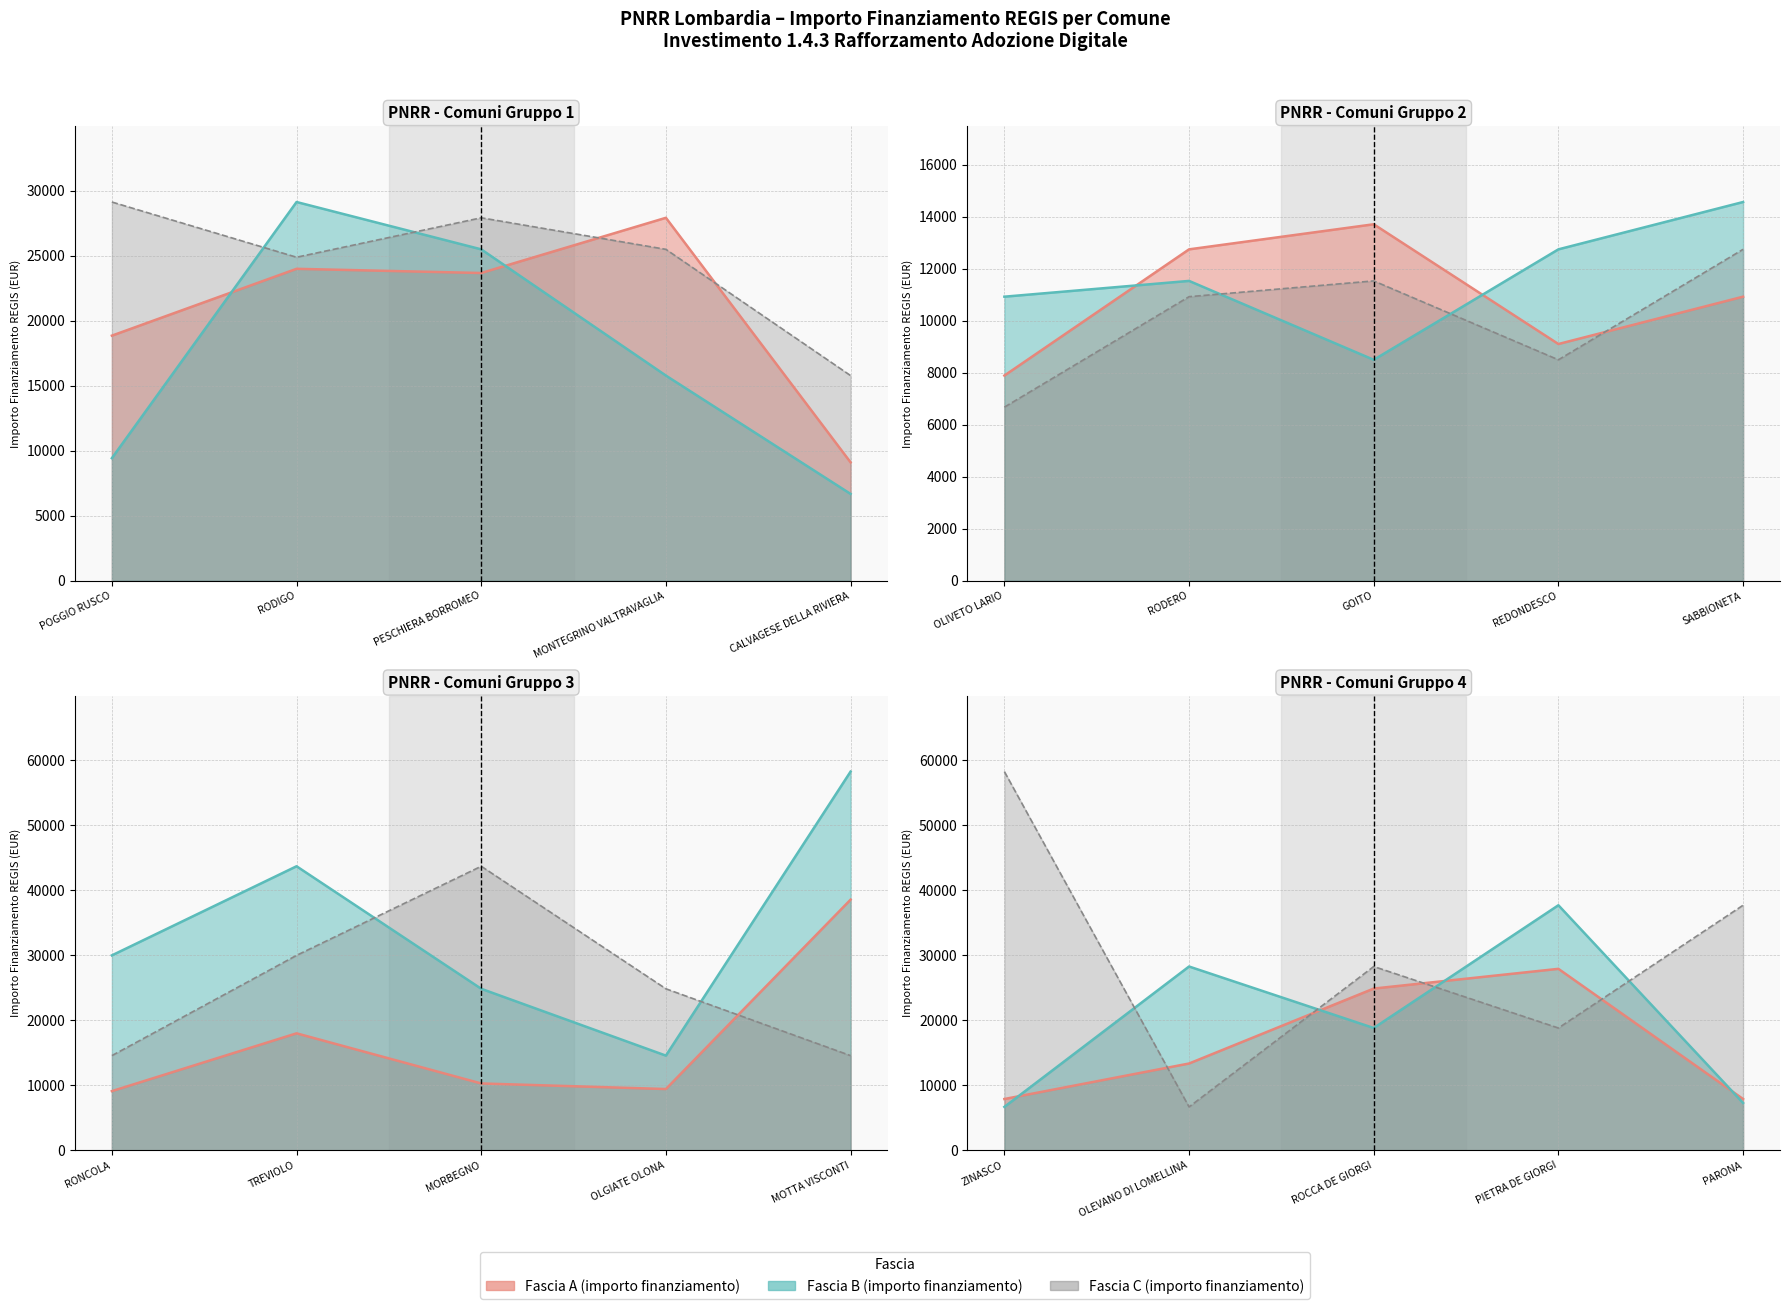

Between TREVIOLO and PIETRA DE GIORGI, which series saw the biggest shift?

Fascia C